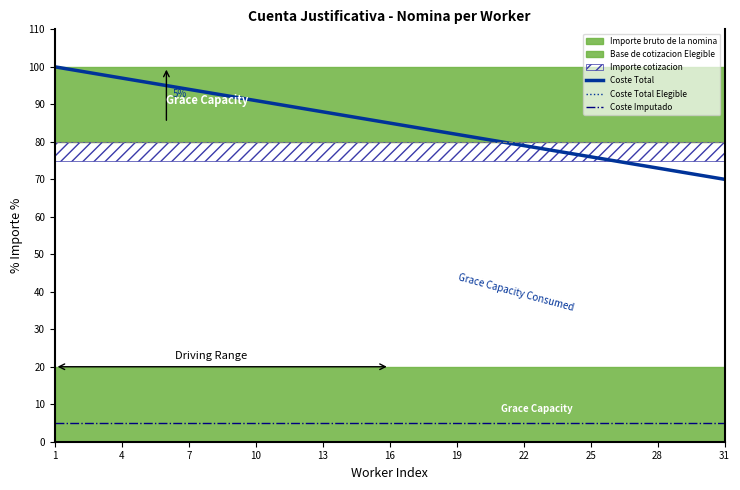

True or false: Coste Total Elegible and Coste Imputado intersect in this chart.

False